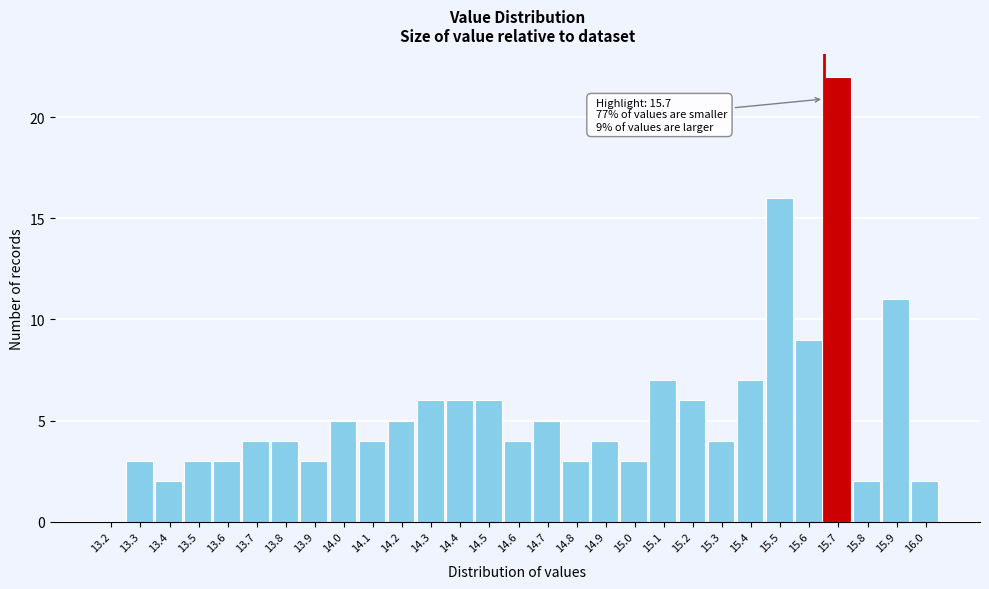

Reading right to left, list all the values displayed in this chart.

16.0=2	15.9=11	15.8=2	15.7=22	15.6=9	15.5=16	15.4=7	15.3=4	15.2=6	15.1=7	15.0=3	14.9=4	14.8=3	14.7=5	14.6=4	14.5=6	14.4=6	14.3=6	14.2=5	14.1=4	14.0=5	13.9=3	13.8=4	13.7=4	13.6=3	13.5=3	13.4=2	13.3=3	13.2=0